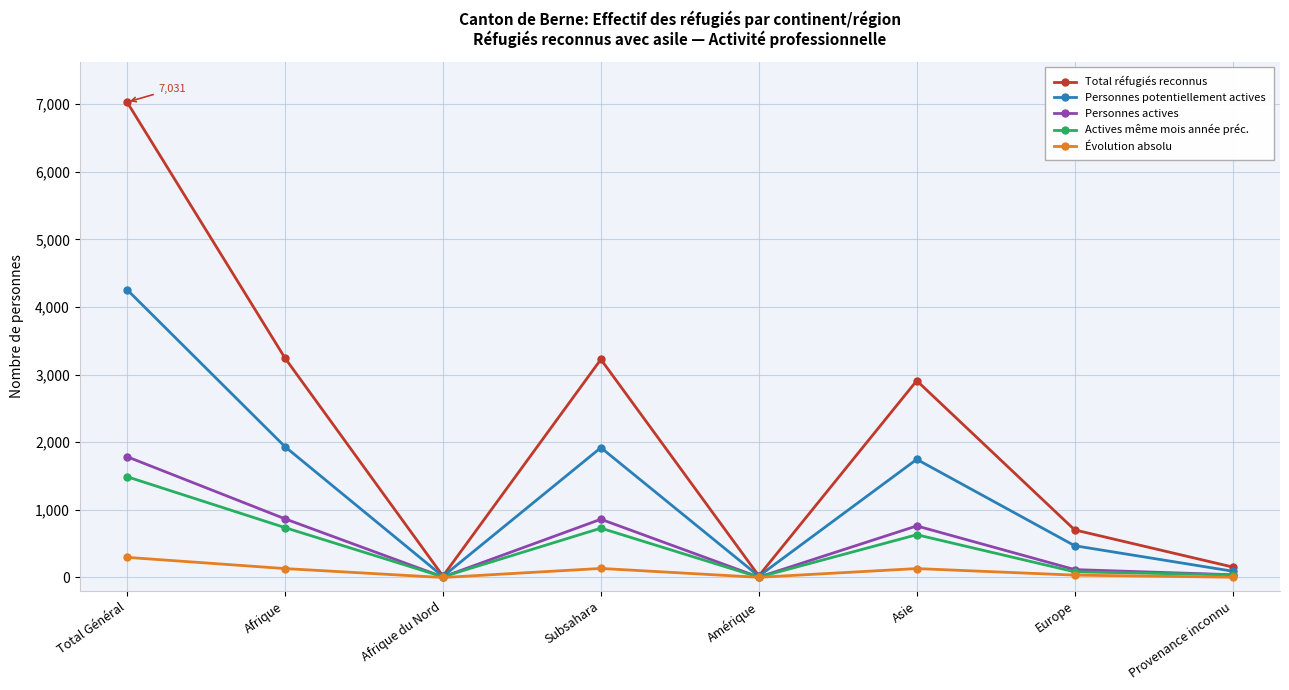

What are all the series names shown in the legend?

Total réfugiés reconnus, Personnes potentiellement actives, Personnes actives, Actives même mois année préc., Évolution absolu